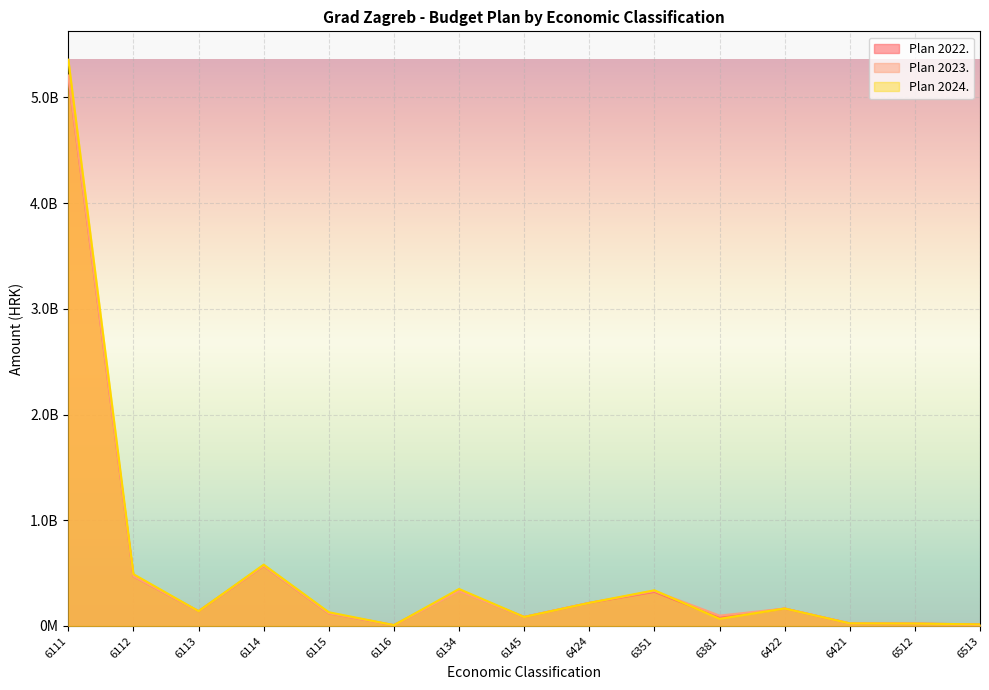

At 6114, list the series in order from smallest to largest.

Plan 2022., Plan 2023., Plan 2024.